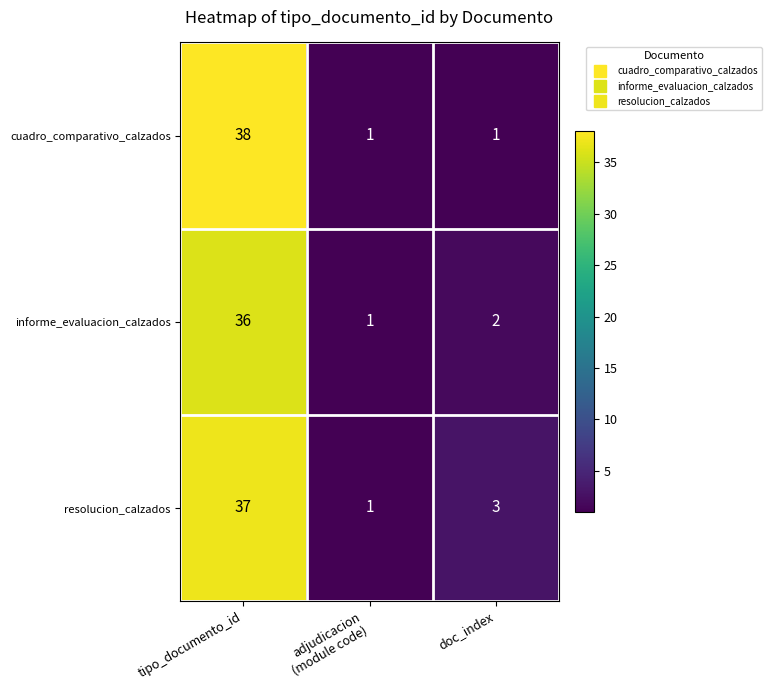

What is the total value across all series at doc_index?

6